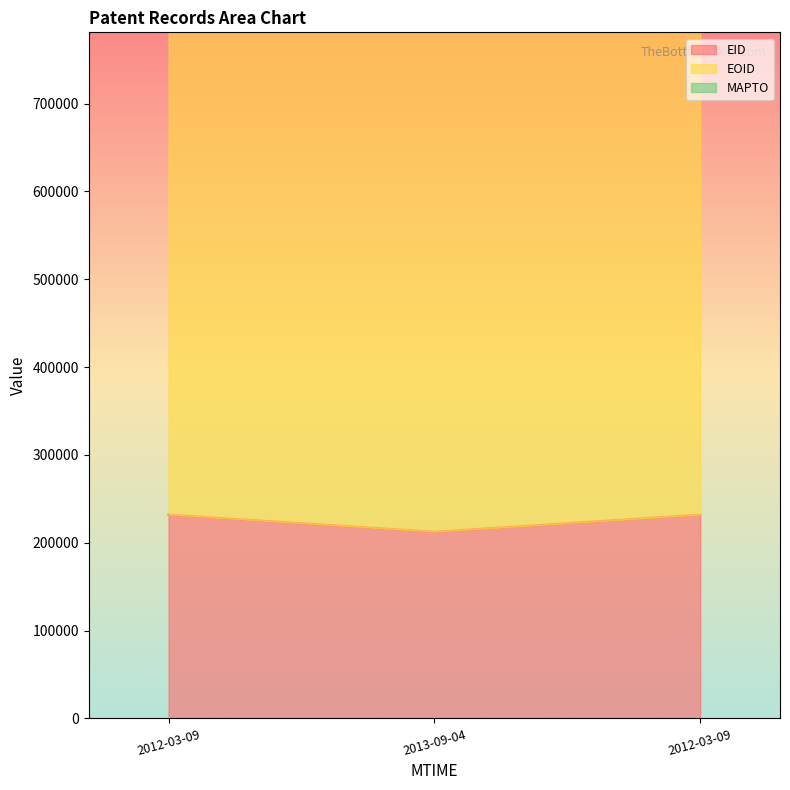

What is the minimum value for EID?

212557